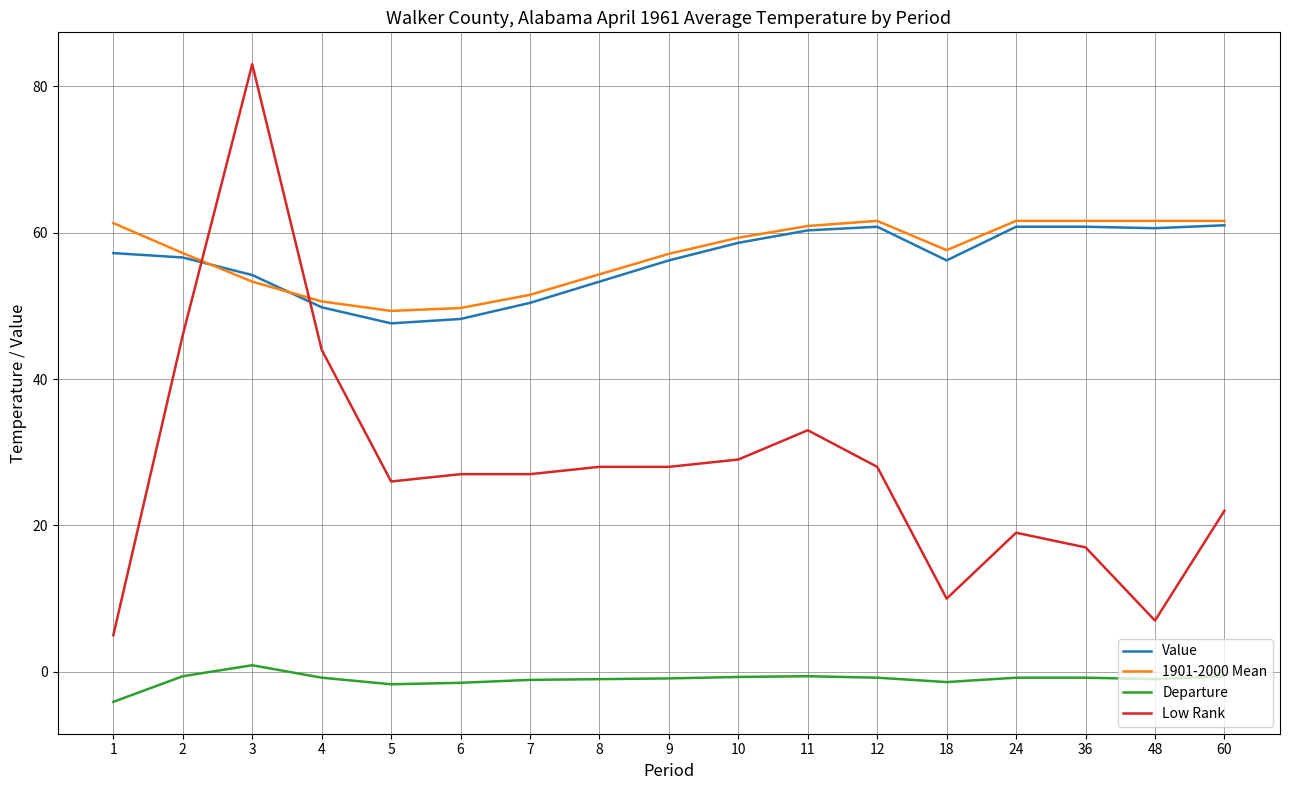

At which category is the sum across all series the highest?

3